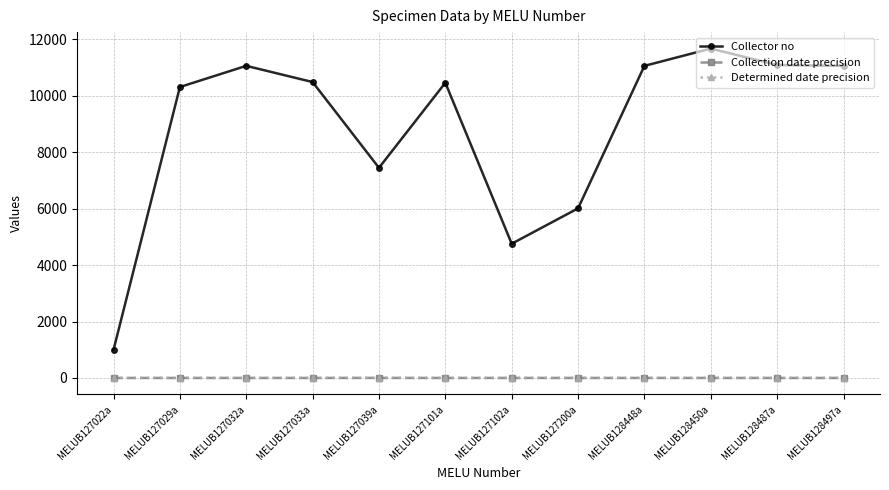

Which series changed the most between MELUB127039a and MELUB128497a?

Collector no